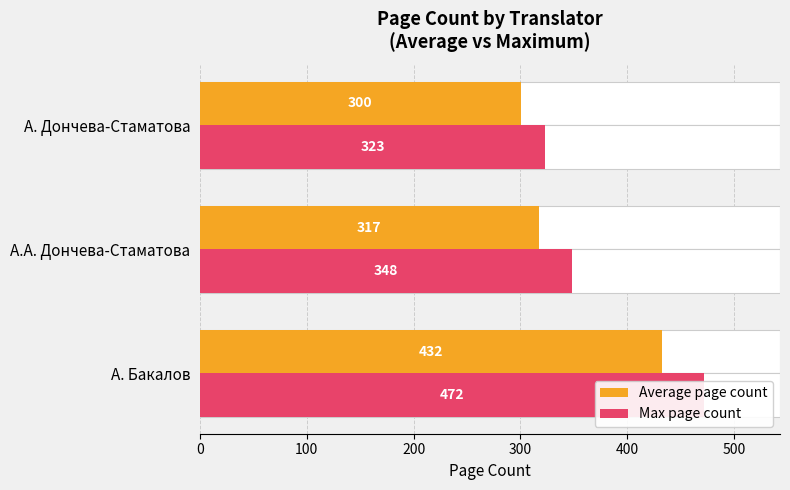

Is the value of Max page count at А. Бакалов greater than the value of Average page count at А. Бакалов?

Yes